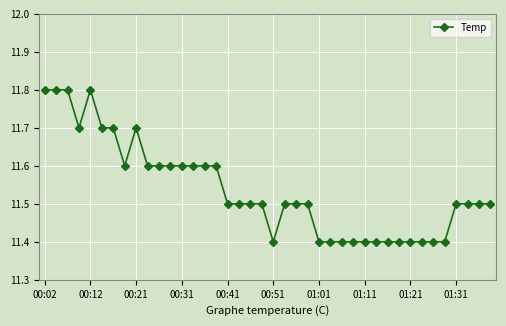

What is the value of the 12th point from the left?

11.6